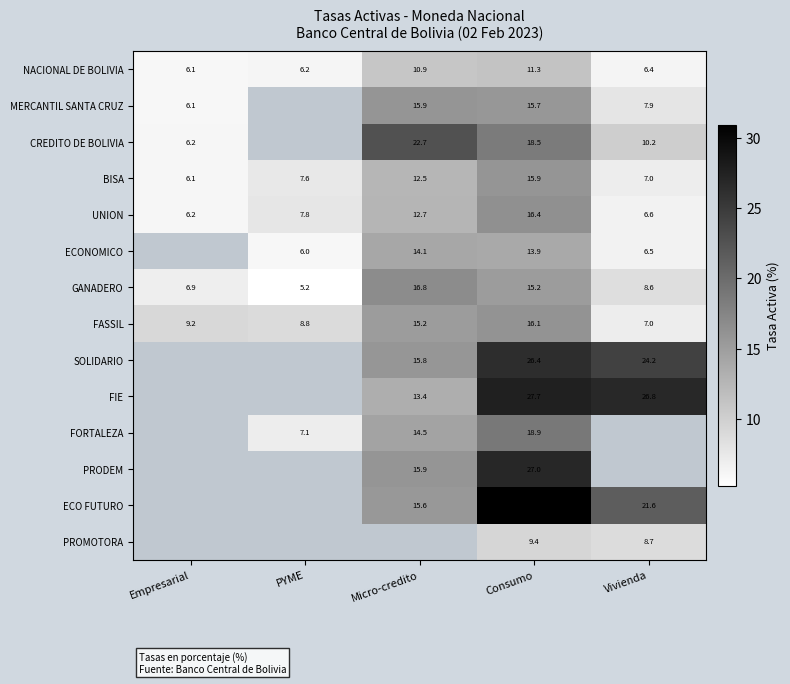

What is the smallest value displayed?

5.2